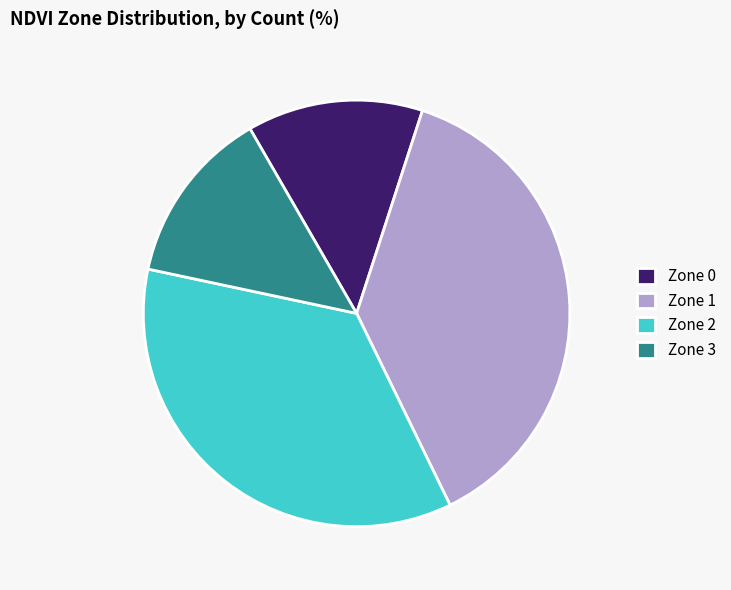

Is it true that Zone 2 is 36% of the pie?

True